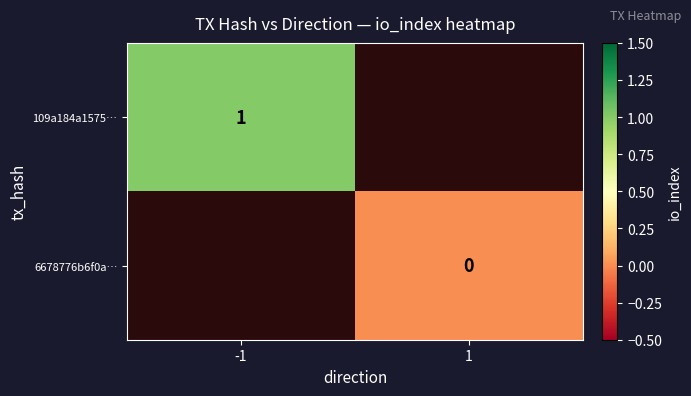

True or false: 109a184a1575… has a value of 1 at -1.

True